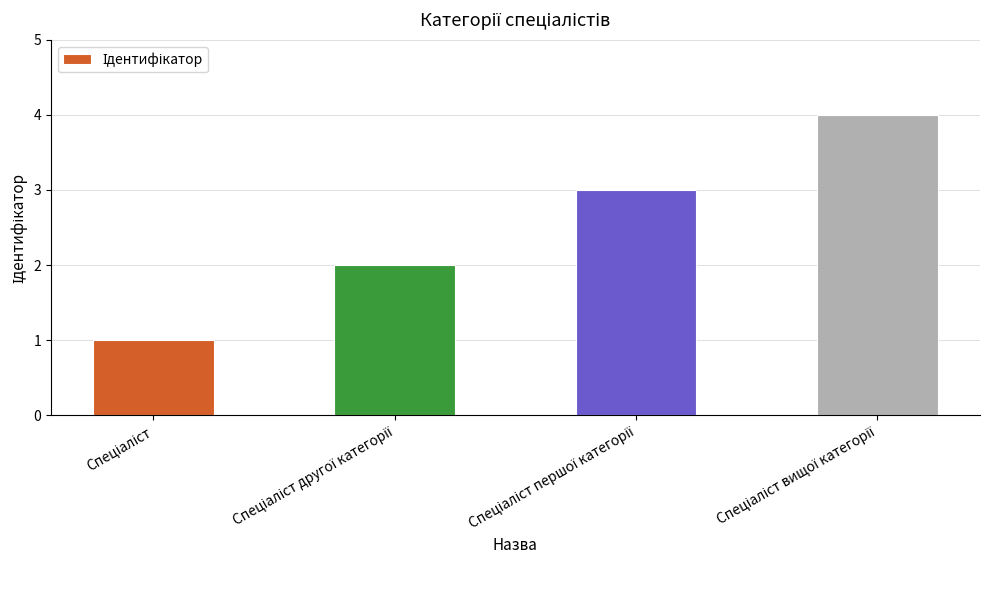

What is the difference between the maximum and minimum values?

3